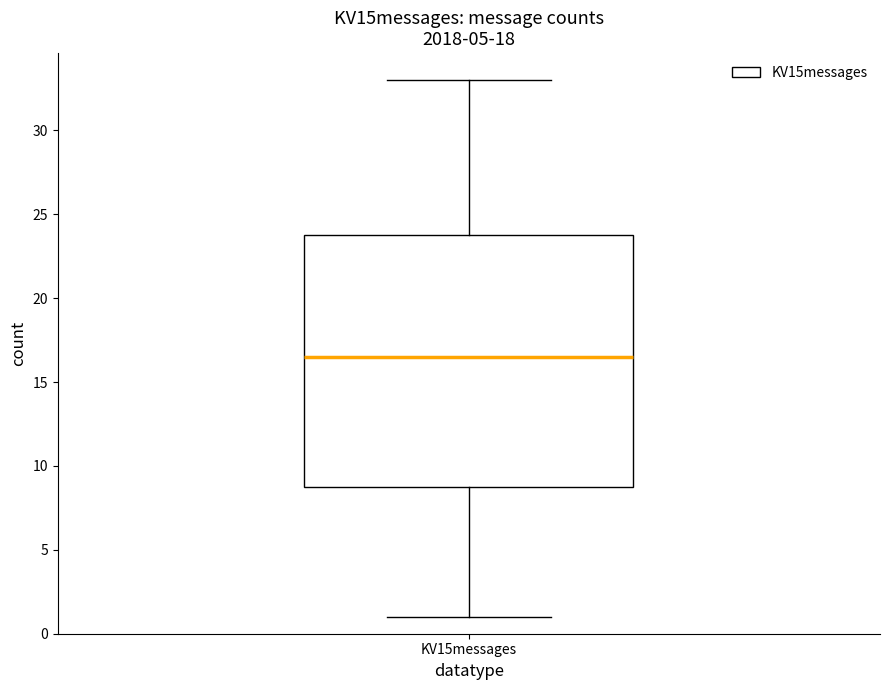

Transcribe this box plot: give where the median line is, the range the box spans, and where the two whiskers end, as read against the y-axis. The values are not printed on the chart, so give them approximately, as read against the axis.

median 16.5, box 9.0 to 24.0, whiskers 1.0 to 33.0